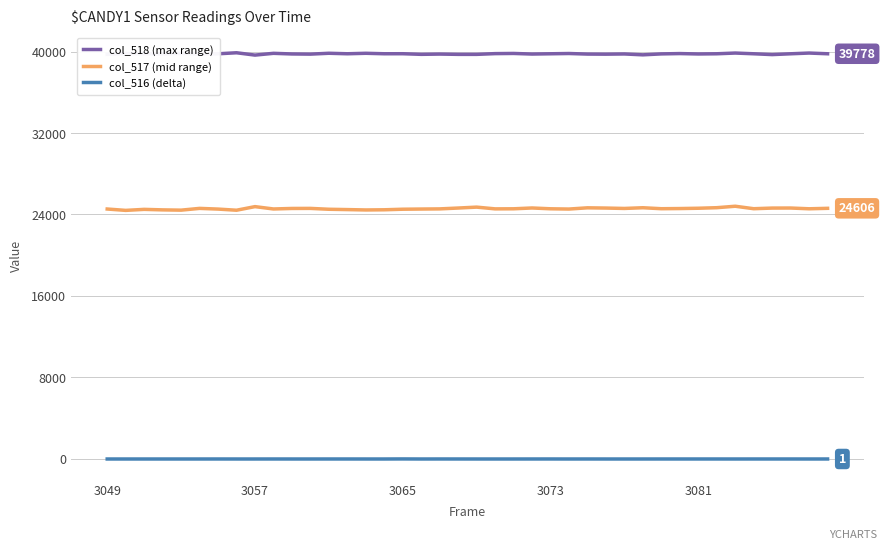

List the series in order of their overall mean, highest first.

col_518 (max range), col_517 (mid range), col_516 (delta)